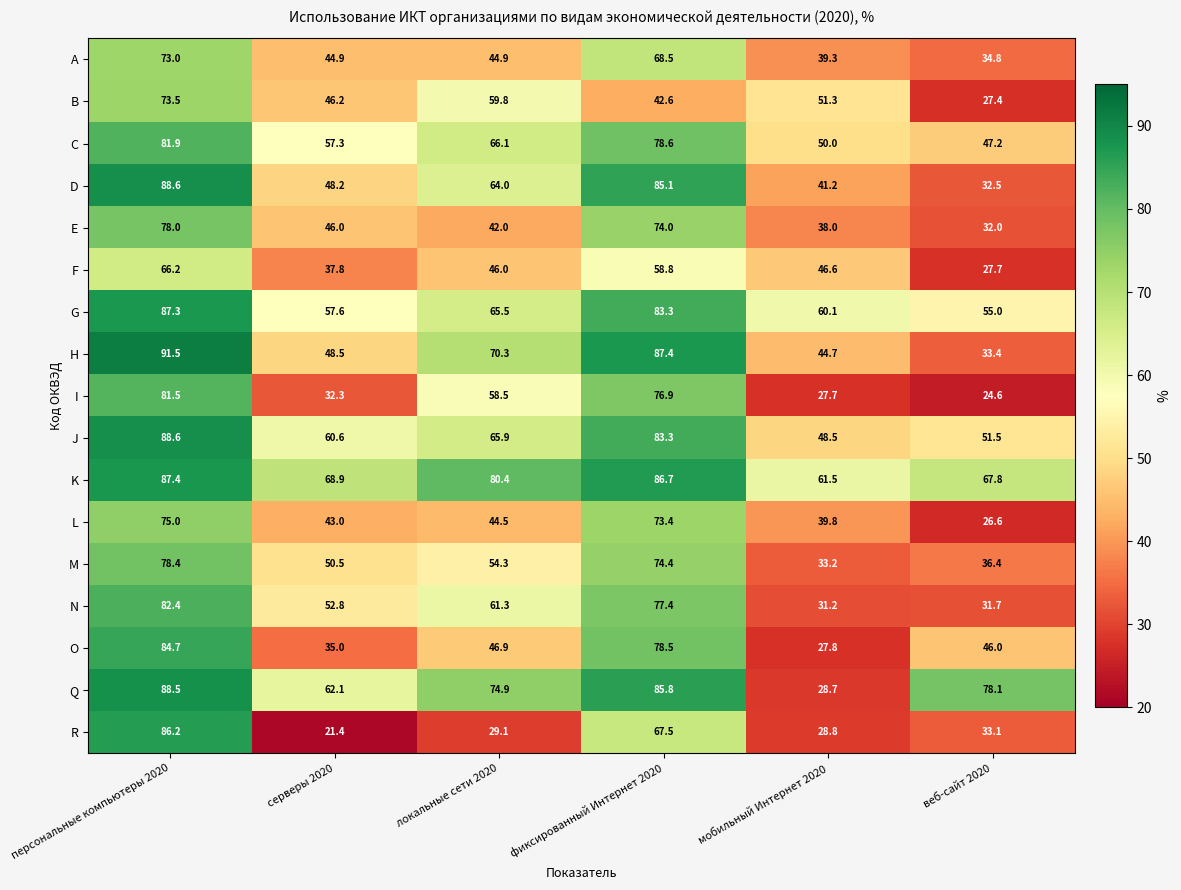

At how many categories does at least one series exceed 88?

1